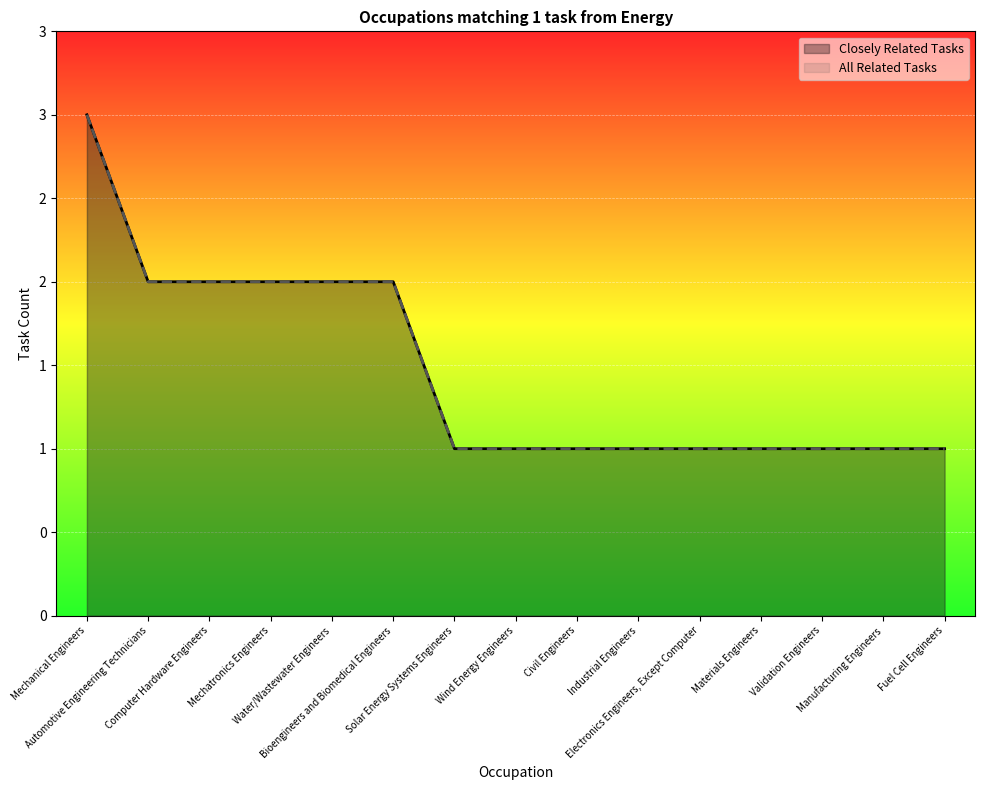

What is the total value across all series at Computer Hardware Engineers?

4